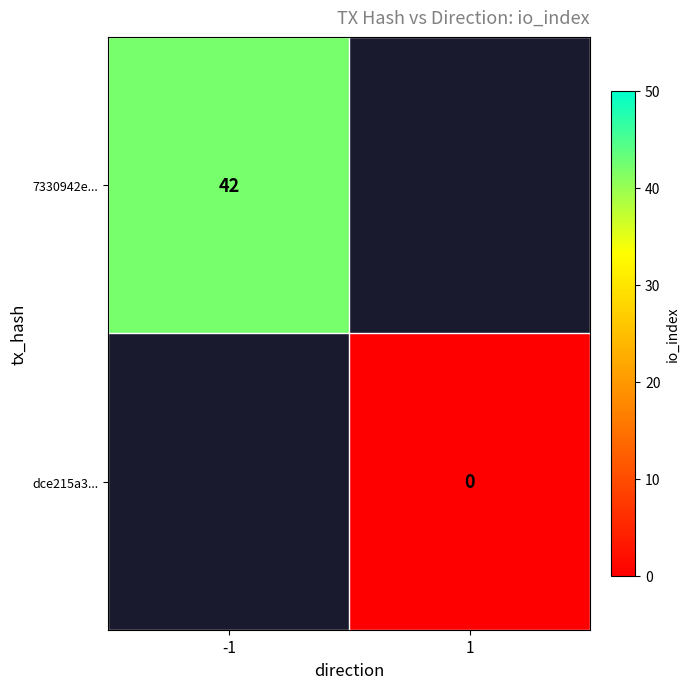

The value of 7330942e... at -1 is 42. True or false?

True